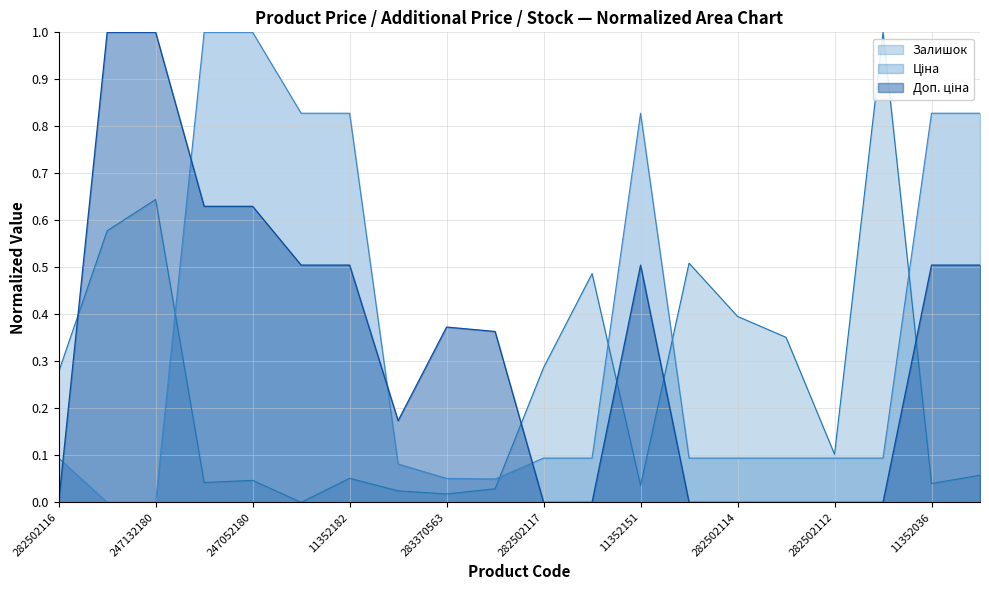

At which category is the sum across all series the highest?

247052180